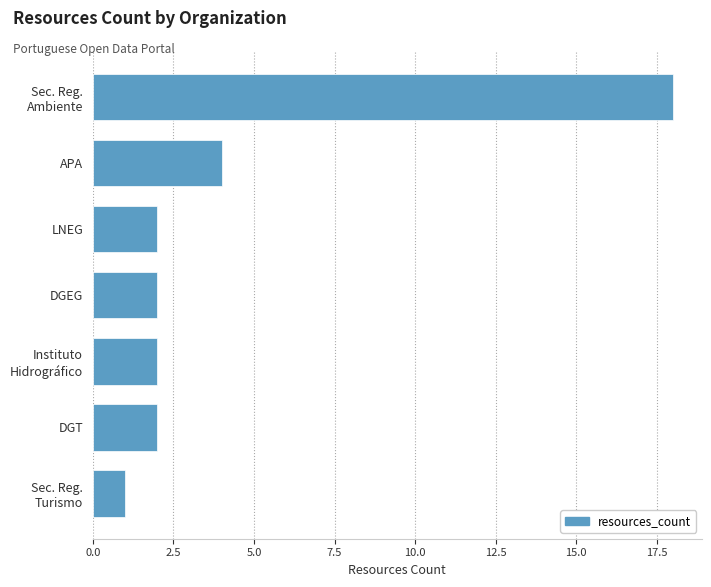

Reading top to bottom, transcribe all the data shown in this chart.

18	4	2	2	2	2	1